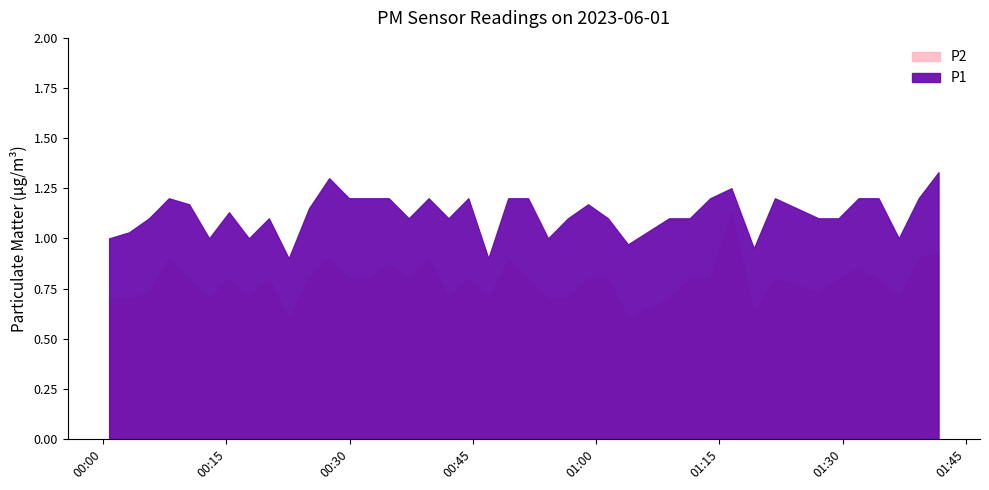

Which series has the widest spread of values?

P2